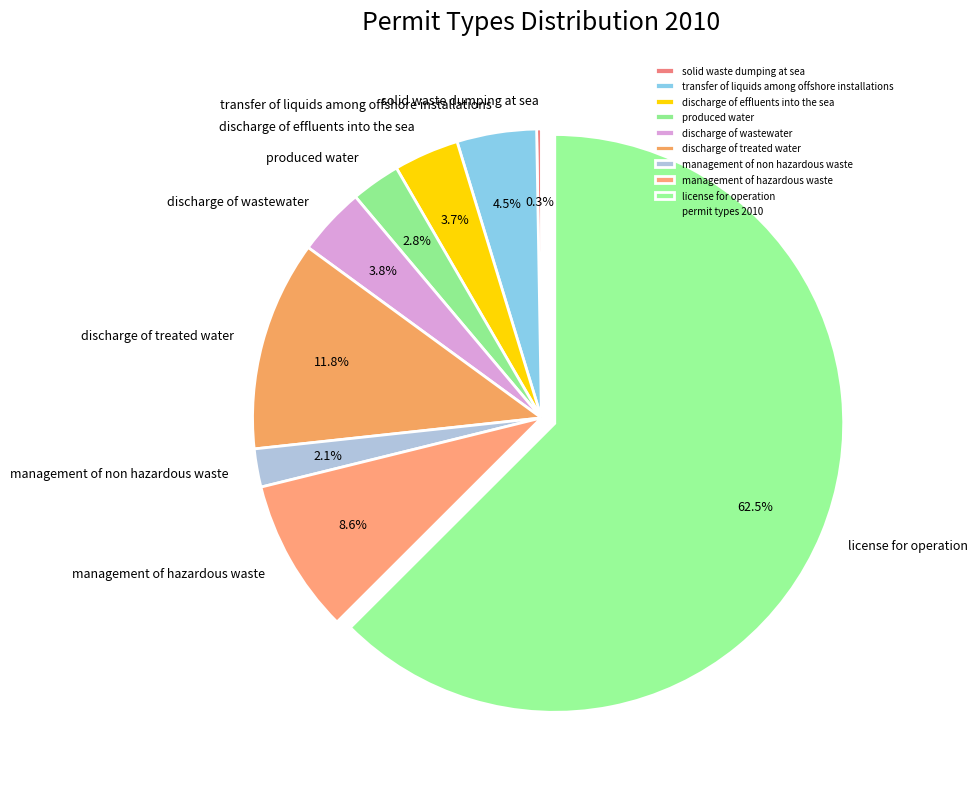

What is the ratio of the value at discharge of effluents into the sea to the value at discharge of wastewater?

1.0